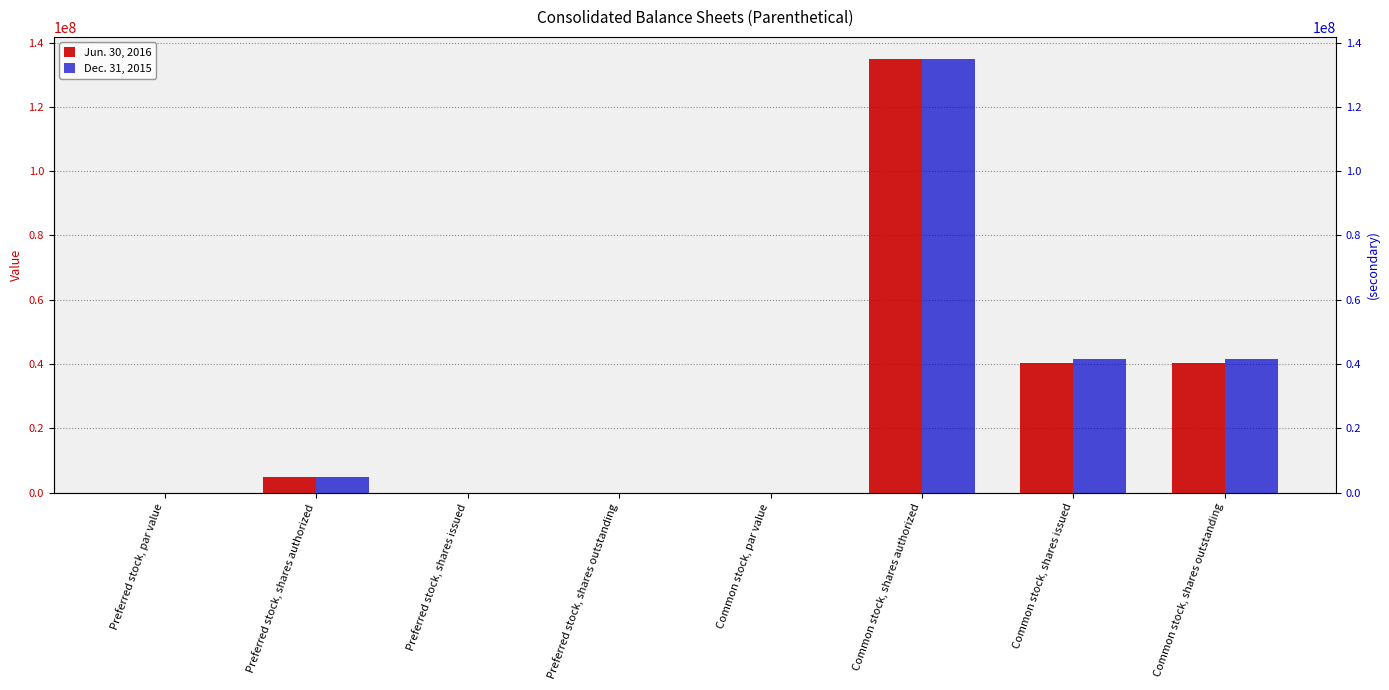

At which label does Dec. 31, 2015 reach its peak?

Common stock, shares authorized